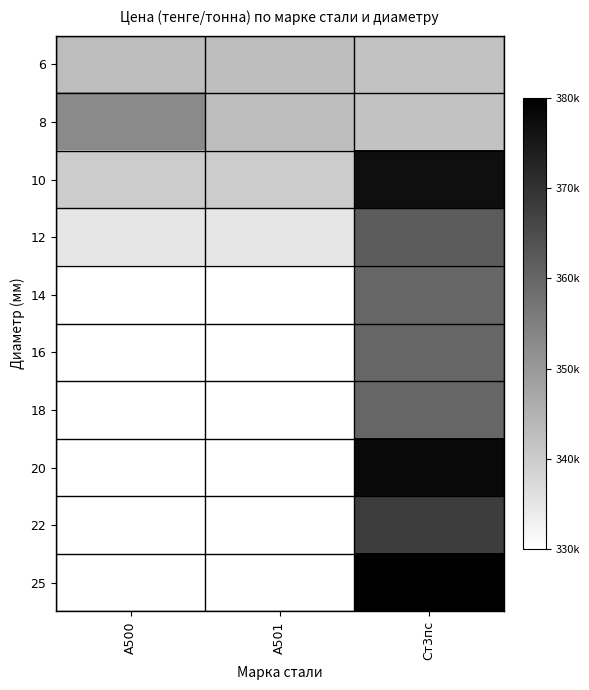

Which series changed the most between А501 and Ст3пс?

25